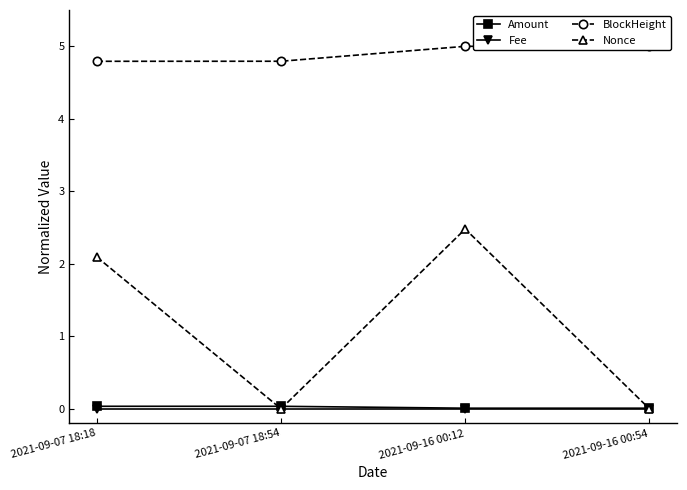

Count the number of data series in this chart.

4